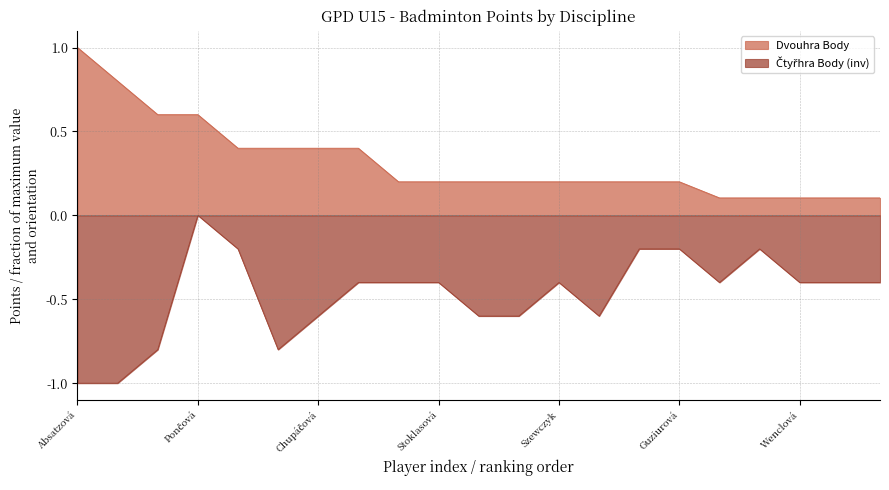

How many Dvouhra Body values are between 0 and 1?

21